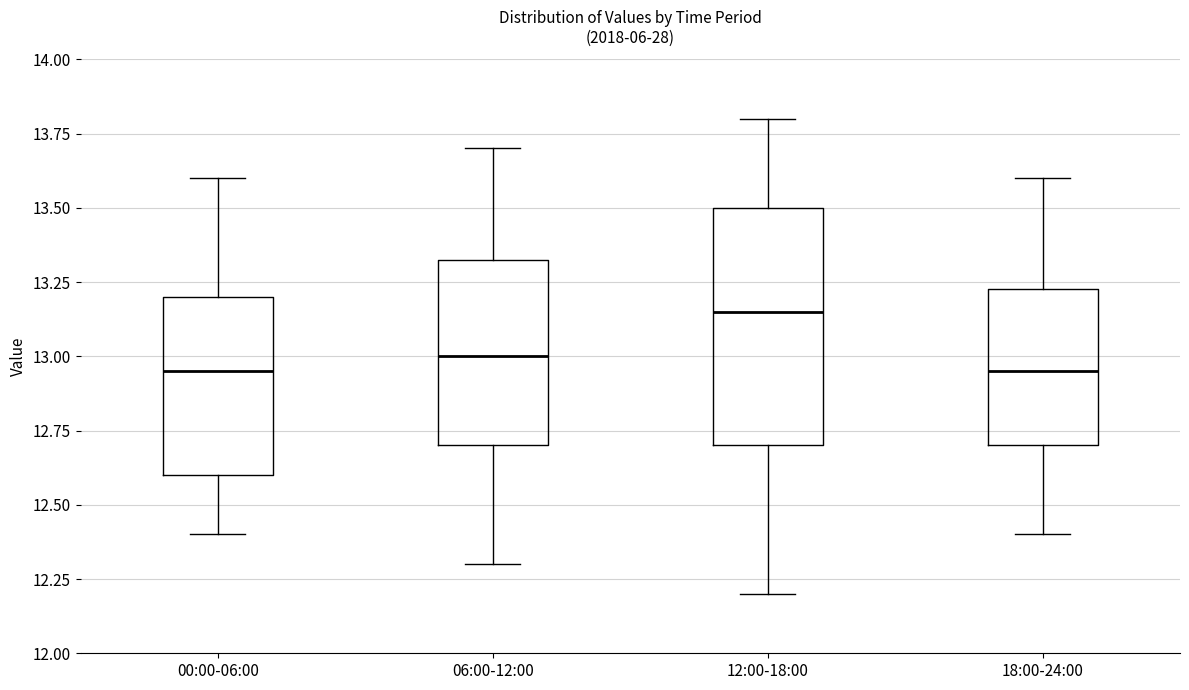

Where does the lower whisker of the box for 12:00-18:00 end on the y-axis? The values are not printed on the chart, so give them approximately, as read against the axis.

12.20